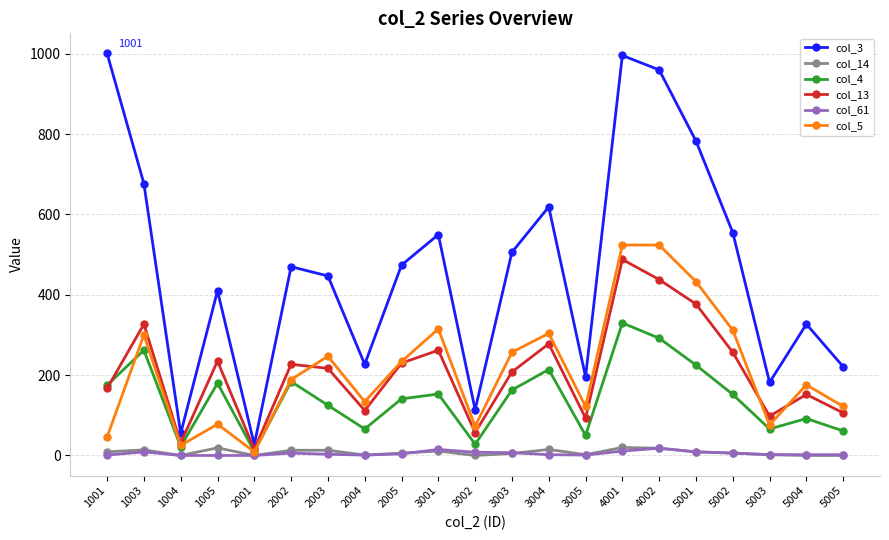

True or false: col_3 has more than 2 interior local peaks.

True